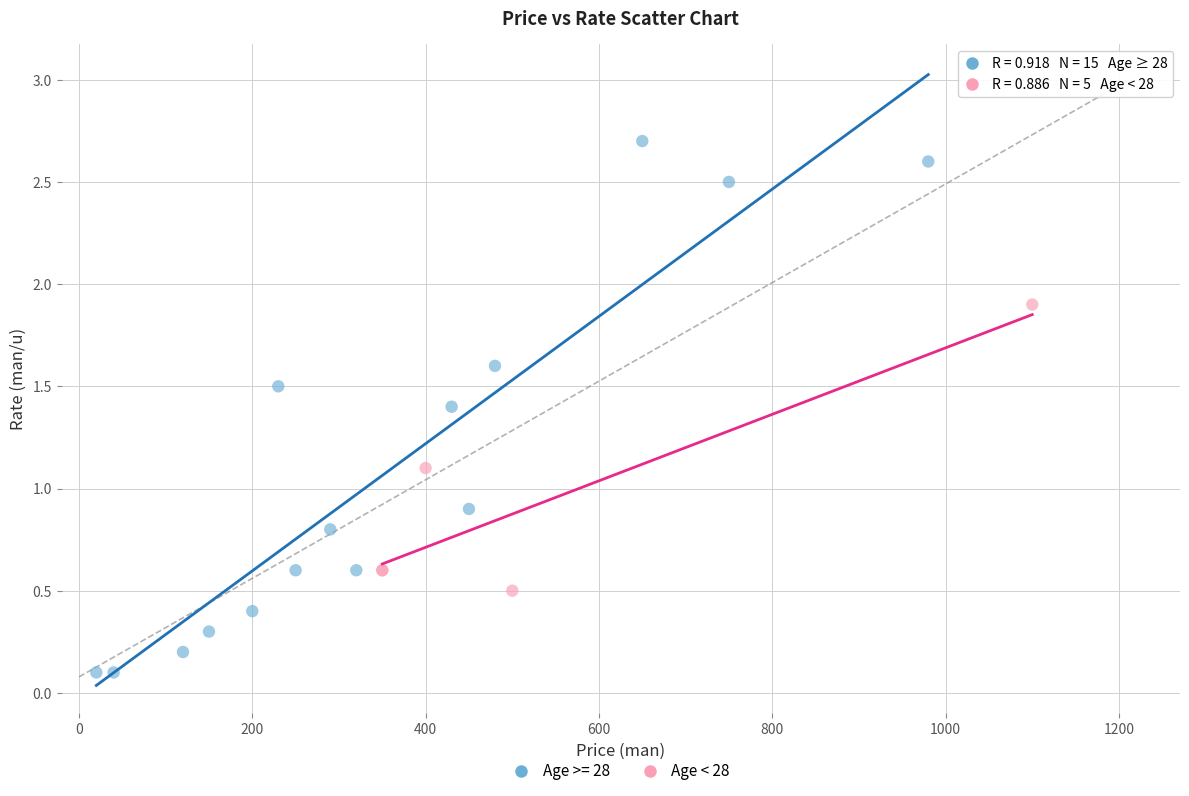

Which series reaches the maximum Y coordinate?

Age >= 28